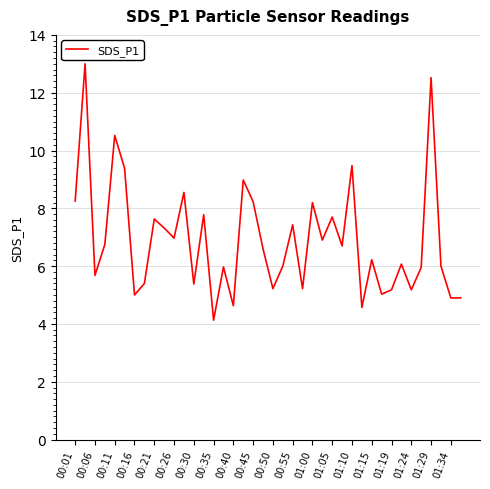

What is the maximum value shown in the chart?

13.0